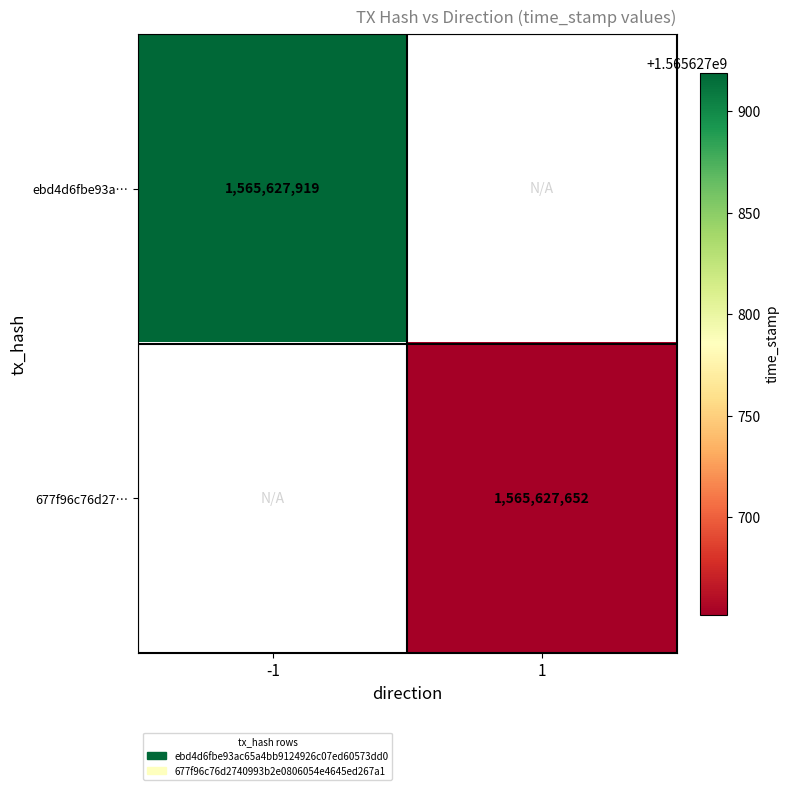

Which has a higher value, 1 or -1?

-1